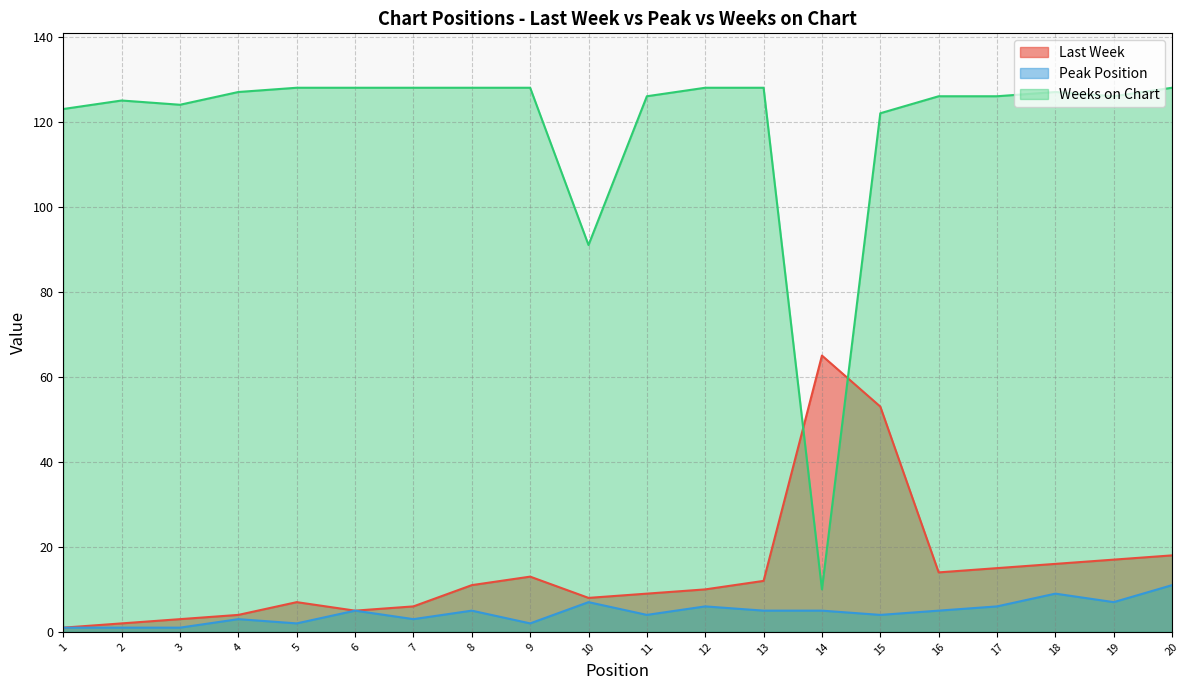

Does the chart display data point markers on the line(s)?

No